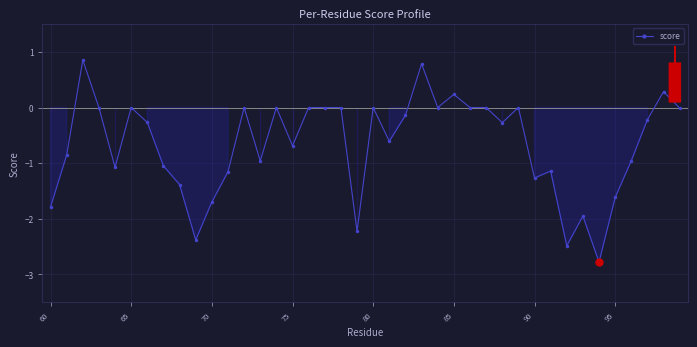

How many distinct data groups are displayed?

1